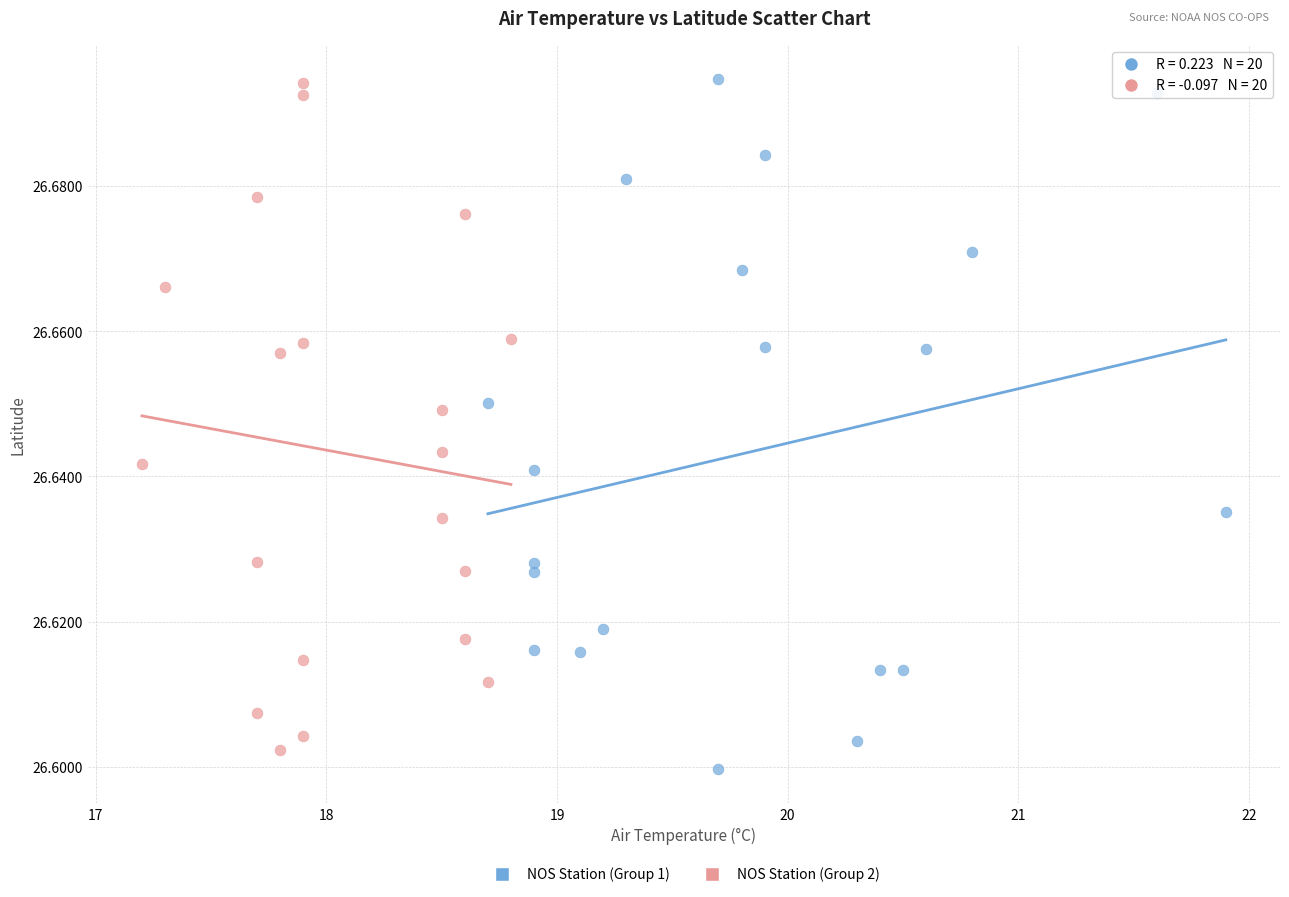

What are all the series names shown in the legend?

NOS Station (Group 1), NOS Station (Group 2)